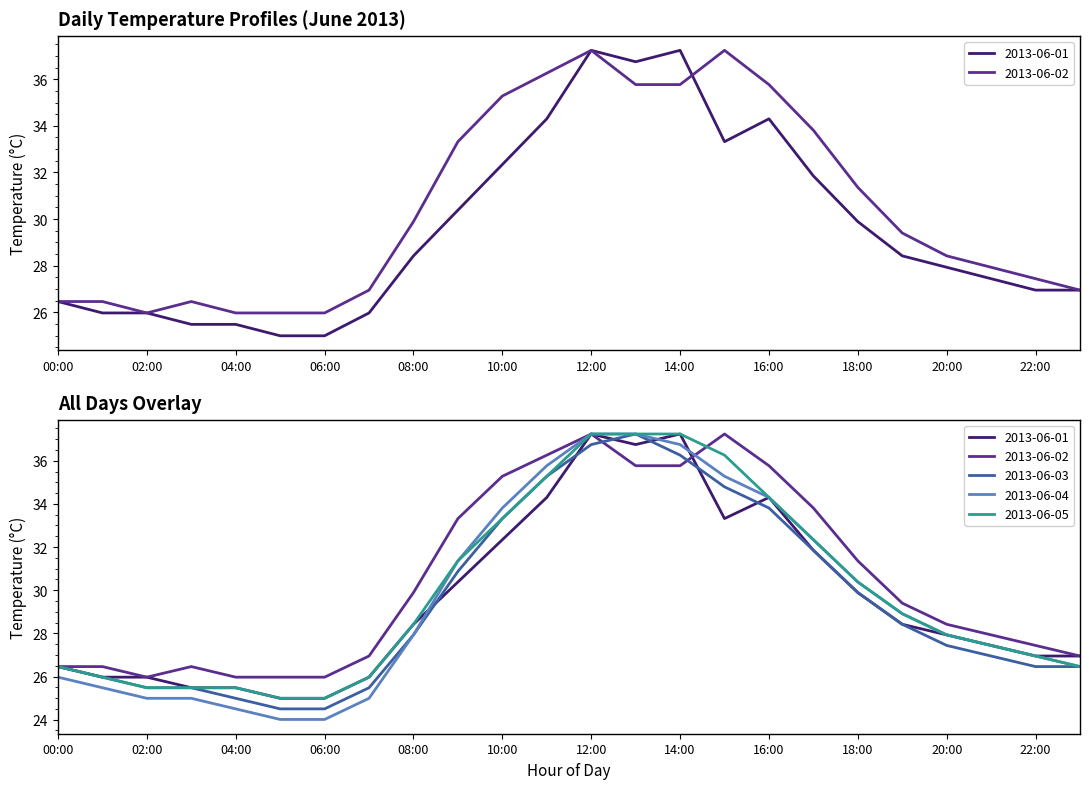

Is it true that 2013-06-02 equals 41.4 at 06:00?

False